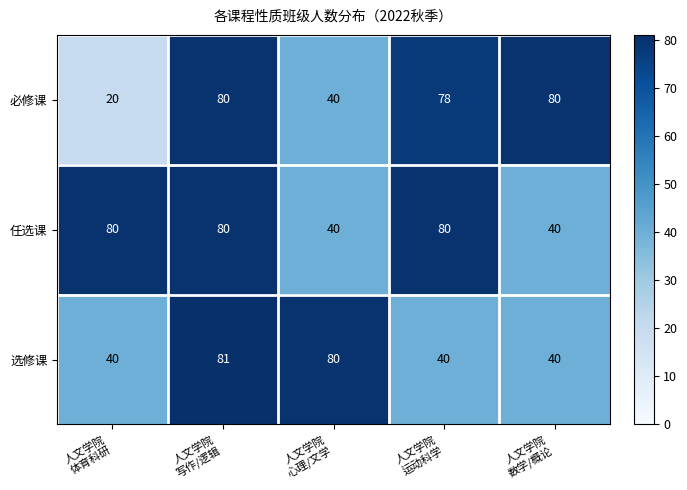

How many 任选课 values are between 40 and 80?

5